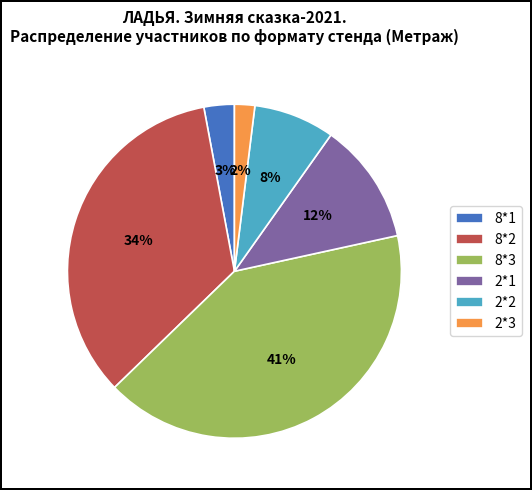

Which category has the smallest portion of the pie?

2*3